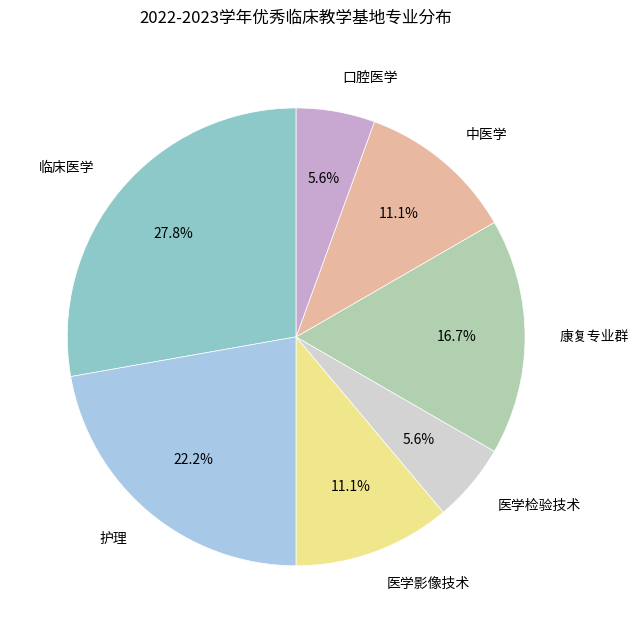

The 医学检验技术 slice represents 6% of the pie. True or false?

True